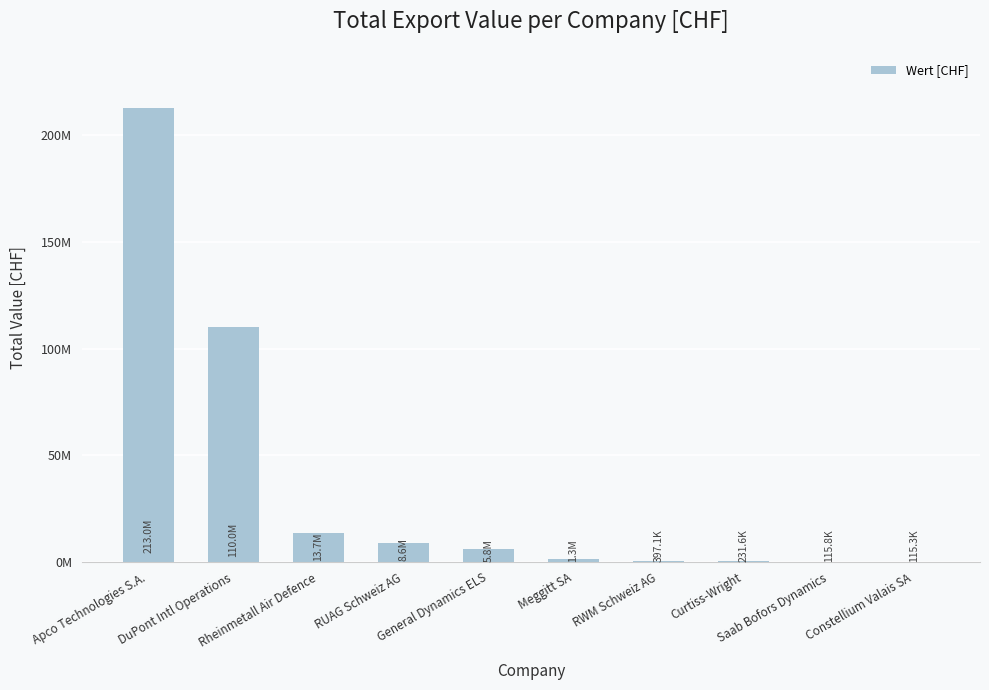

Does the chart contain any negative values?

No